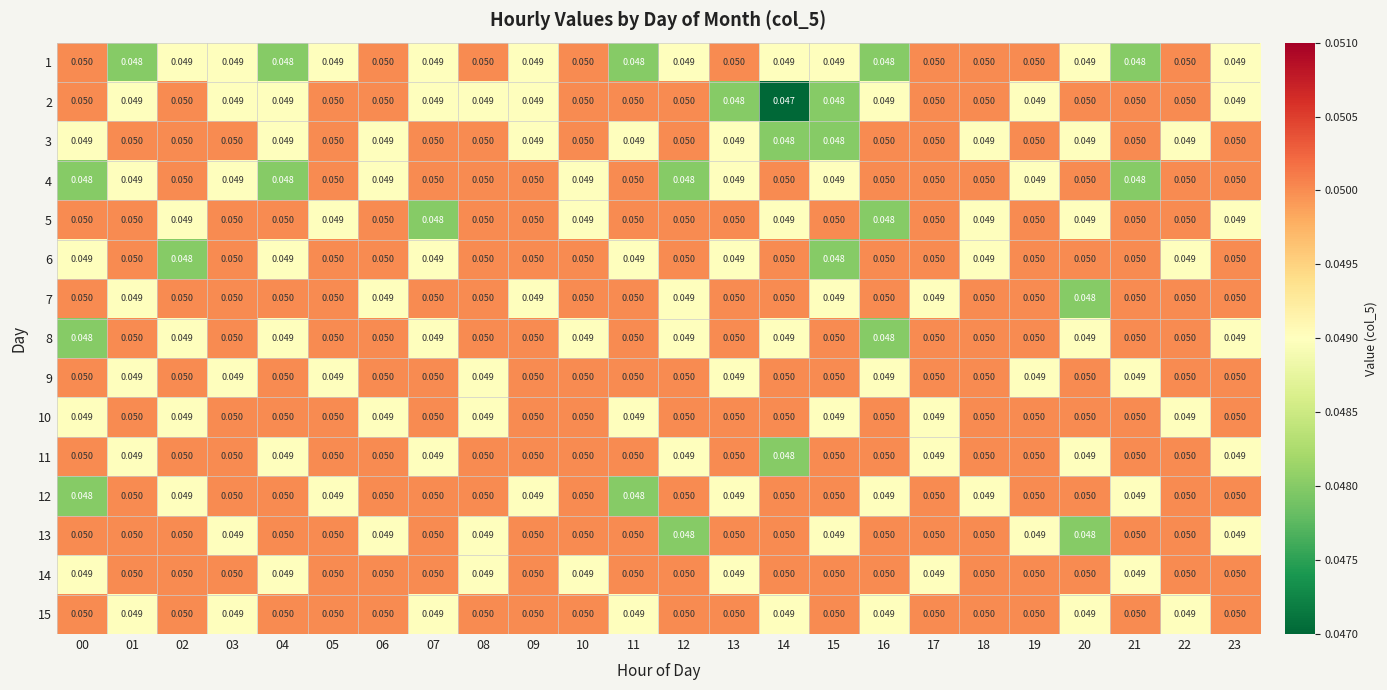

Reading right to left, what are all the values shown in this chart?

1: 23=0.0	22=0.1	21=0.0	20=0.0	19=0.1	18=0.1	17=0.1	16=0.0	15=0.0	14=0.0	13=0.1	12=0.0	11=0.0	10=0.1	09=0.0	08=0.1	07=0.0	06=0.1	05=0.0	04=0.0	03=0.0	02=0.0	01=0.0	00=0.1
2: 23=0.0	22=0.1	21=0.1	20=0.1	19=0.0	18=0.1	17=0.1	16=0.0	15=0.0	14=0.0	13=0.0	12=0.1	11=0.1	10=0.1	09=0.0	08=0.0	07=0.0	06=0.1	05=0.1	04=0.0	03=0.0	02=0.1	01=0.0	00=0.1
3: 23=0.1	22=0.0	21=0.1	20=0.0	19=0.1	18=0.0	17=0.1	16=0.1	15=0.0	14=0.0	13=0.0	12=0.1	11=0.0	10=0.1	09=0.0	08=0.1	07=0.1	06=0.0	05=0.1	04=0.0	03=0.1	02=0.1	01=0.1	00=0.0
4: 23=0.1	22=0.1	21=0.0	20=0.1	19=0.0	18=0.1	17=0.1	16=0.1	15=0.0	14=0.1	13=0.0	12=0.0	11=0.1	10=0.0	09=0.1	08=0.1	07=0.1	06=0.0	05=0.1	04=0.0	03=0.0	02=0.1	01=0.0	00=0.0
5: 23=0.0	22=0.1	21=0.1	20=0.0	19=0.1	18=0.0	17=0.1	16=0.0	15=0.1	14=0.0	13=0.1	12=0.1	11=0.1	10=0.0	09=0.1	08=0.1	07=0.0	06=0.1	05=0.0	04=0.1	03=0.1	02=0.0	01=0.1	00=0.1
6: 23=0.1	22=0.0	21=0.1	20=0.1	19=0.1	18=0.0	17=0.1	16=0.1	15=0.0	14=0.1	13=0.0	12=0.1	11=0.0	10=0.1	09=0.1	08=0.1	07=0.0	06=0.1	05=0.1	04=0.0	03=0.1	02=0.0	01=0.1	00=0.0
7: 23=0.1	22=0.1	21=0.1	20=0.0	19=0.1	18=0.1	17=0.0	16=0.1	15=0.0	14=0.1	13=0.1	12=0.0	11=0.1	10=0.1	09=0.0	08=0.1	07=0.1	06=0.0	05=0.1	04=0.1	03=0.1	02=0.1	01=0.0	00=0.1
8: 23=0.0	22=0.1	21=0.1	20=0.0	19=0.1	18=0.1	17=0.1	16=0.0	15=0.1	14=0.0	13=0.1	12=0.0	11=0.1	10=0.0	09=0.1	08=0.1	07=0.0	06=0.1	05=0.1	04=0.0	03=0.1	02=0.0	01=0.1	00=0.0
9: 23=0.1	22=0.1	21=0.0	20=0.1	19=0.0	18=0.1	17=0.1	16=0.0	15=0.1	14=0.1	13=0.0	12=0.1	11=0.1	10=0.1	09=0.1	08=0.0	07=0.1	06=0.1	05=0.0	04=0.1	03=0.0	02=0.1	01=0.0	00=0.1
10: 23=0.1	22=0.0	21=0.1	20=0.1	19=0.1	18=0.1	17=0.0	16=0.1	15=0.0	14=0.1	13=0.1	12=0.1	11=0.0	10=0.1	09=0.1	08=0.0	07=0.1	06=0.0	05=0.1	04=0.1	03=0.1	02=0.0	01=0.1	00=0.0
11: 23=0.0	22=0.1	21=0.1	20=0.0	19=0.1	18=0.1	17=0.0	16=0.1	15=0.1	14=0.0	13=0.1	12=0.0	11=0.1	10=0.1	09=0.1	08=0.1	07=0.0	06=0.1	05=0.1	04=0.0	03=0.1	02=0.1	01=0.0	00=0.1
12: 23=0.1	22=0.1	21=0.0	20=0.1	19=0.1	18=0.0	17=0.1	16=0.0	15=0.1	14=0.1	13=0.0	12=0.1	11=0.0	10=0.1	09=0.0	08=0.1	07=0.1	06=0.1	05=0.0	04=0.1	03=0.1	02=0.0	01=0.1	00=0.0
13: 23=0.0	22=0.1	21=0.1	20=0.0	19=0.0	18=0.1	17=0.1	16=0.1	15=0.0	14=0.1	13=0.1	12=0.0	11=0.1	10=0.1	09=0.1	08=0.0	07=0.1	06=0.0	05=0.1	04=0.1	03=0.0	02=0.1	01=0.1	00=0.1
14: 23=0.1	22=0.1	21=0.0	20=0.1	19=0.1	18=0.1	17=0.0	16=0.1	15=0.1	14=0.1	13=0.0	12=0.1	11=0.1	10=0.0	09=0.1	08=0.0	07=0.1	06=0.1	05=0.1	04=0.0	03=0.1	02=0.1	01=0.1	00=0.0
15: 23=0.1	22=0.0	21=0.1	20=0.0	19=0.1	18=0.1	17=0.1	16=0.0	15=0.1	14=0.0	13=0.1	12=0.1	11=0.0	10=0.1	09=0.1	08=0.1	07=0.0	06=0.1	05=0.1	04=0.1	03=0.0	02=0.1	01=0.0	00=0.1